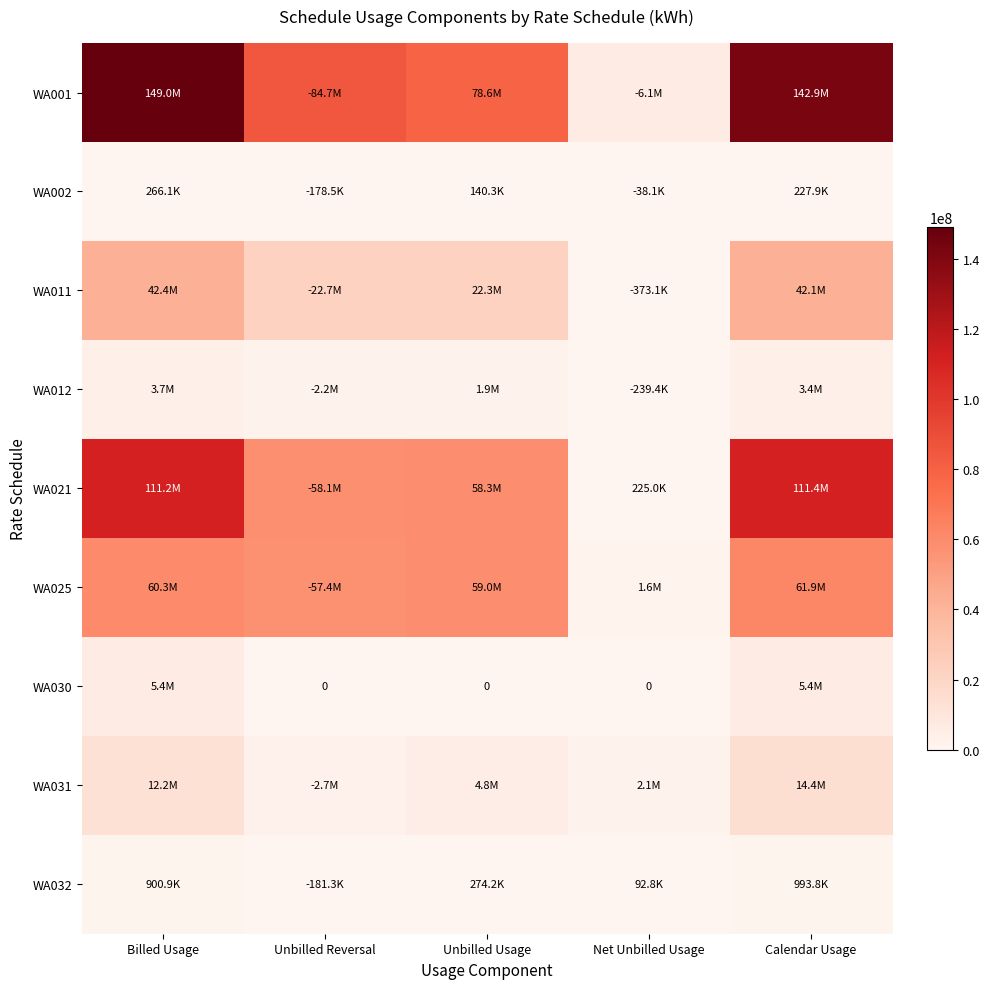

What value does the WA030 series have at Calendar Usage?

5388708.8